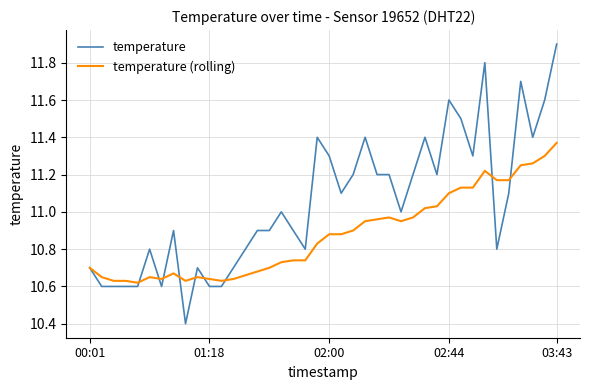

What is the lowest value of the temperature series?

10.4